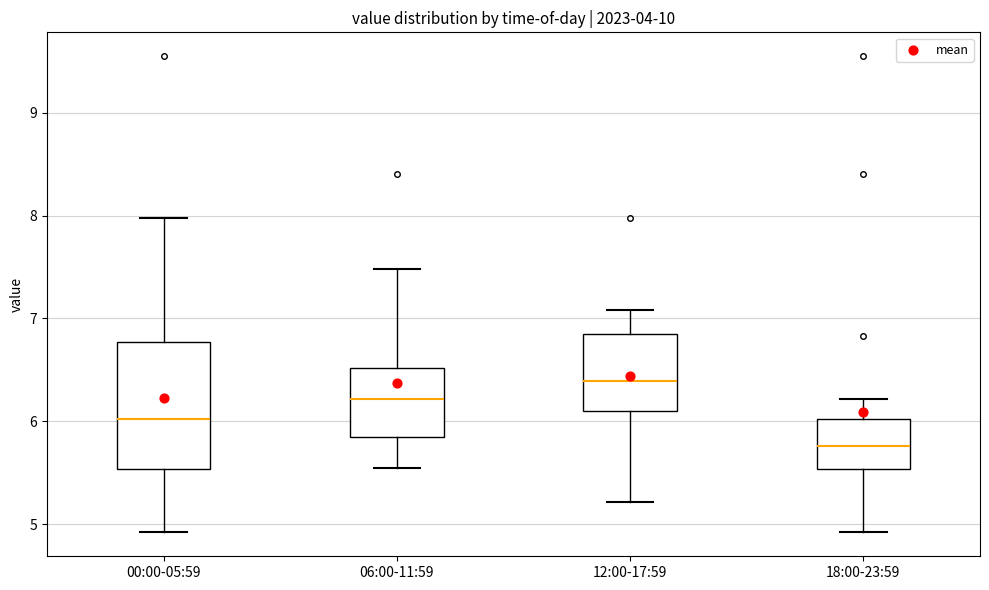

Reading left to right, transcribe this box plot: for each box, give where its median line is, the range the box spans, and where its two whiskers end, as read against the y-axis. The values are not printed on the chart, so give them approximately, as read against the axis.

00:00-05:59: median 6.0, box 5.5 to 6.8, whiskers 4.9 to 8.0
06:00-11:59: median 6.2, box 5.8 to 6.5, whiskers 5.6 to 7.5
12:00-17:59: median 6.4, box 6.1 to 6.9, whiskers 5.2 to 7.1
18:00-23:59: median 5.8, box 5.5 to 6.0, whiskers 4.9 to 6.2